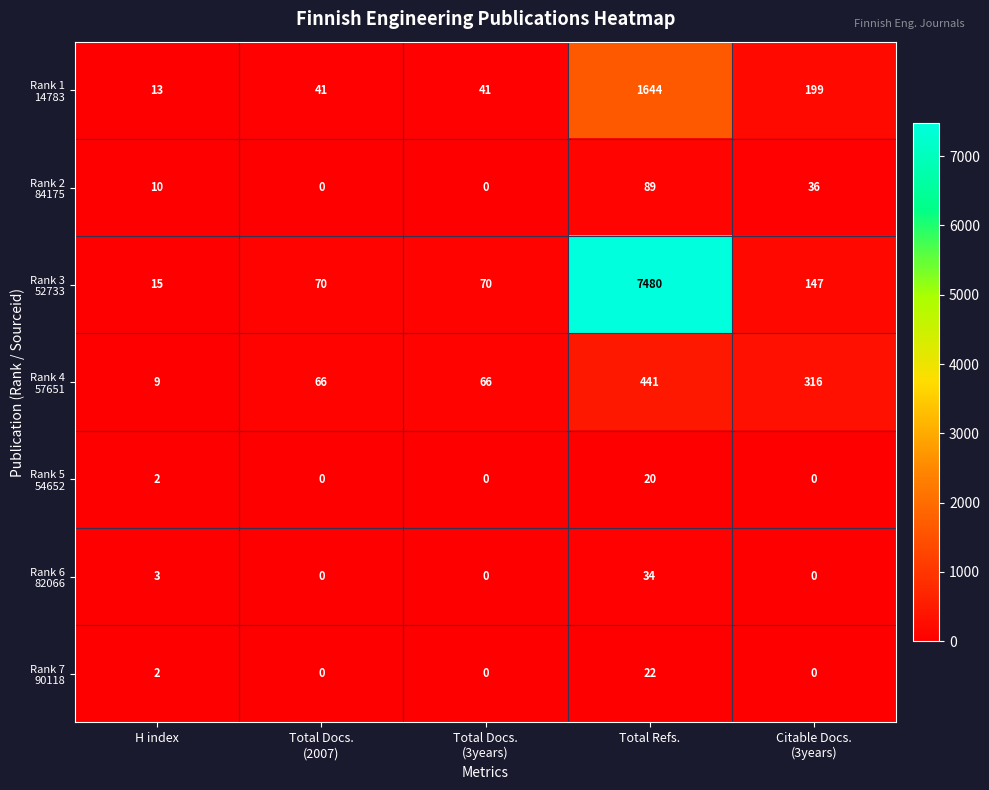

How many series are shown in this chart?

7